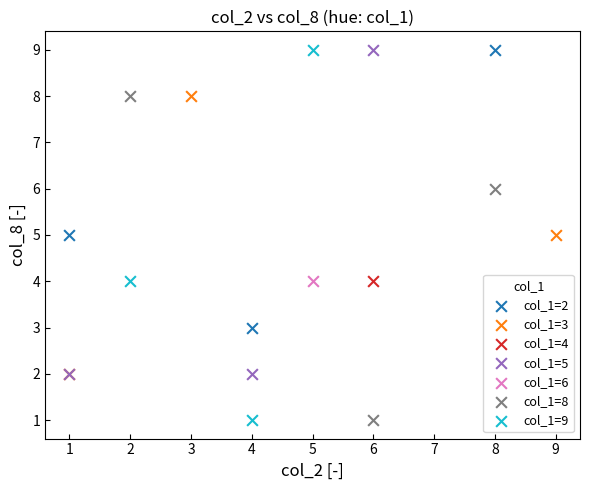

What are all the series names shown in the legend?

col_1=2, col_1=3, col_1=4, col_1=5, col_1=6, col_1=8, col_1=9